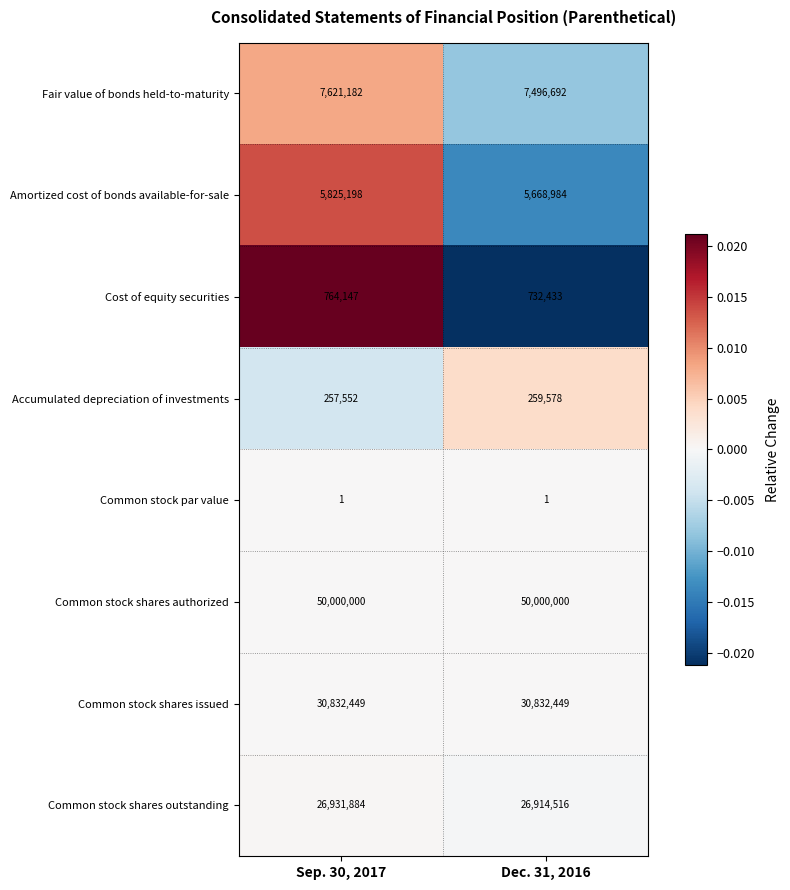

How many data points does each series have?

2